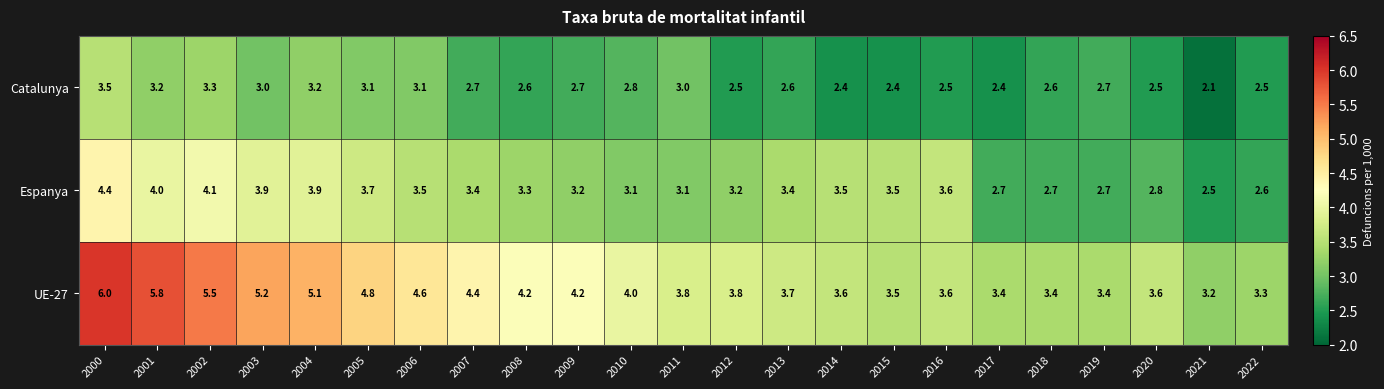

The Catalunya series shows 2.7 at 2007. True or false?

True